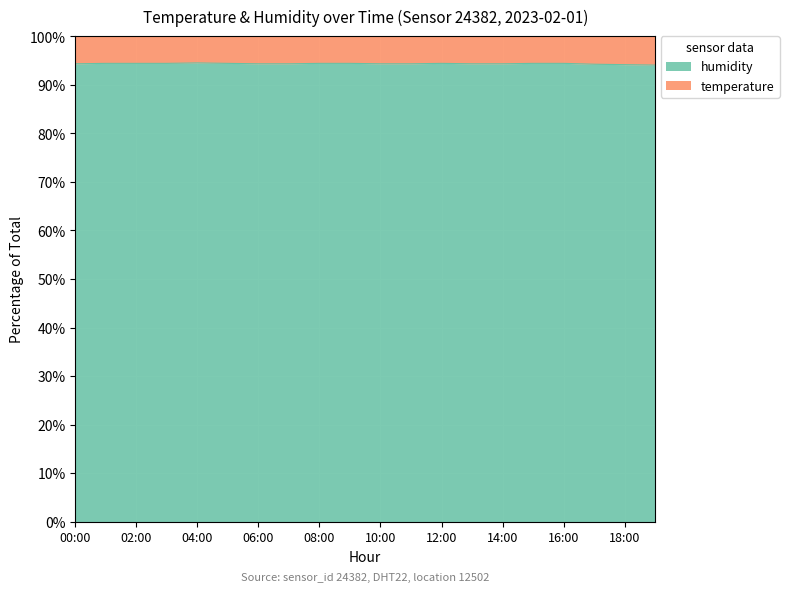

What position from the right is 00:00?

20